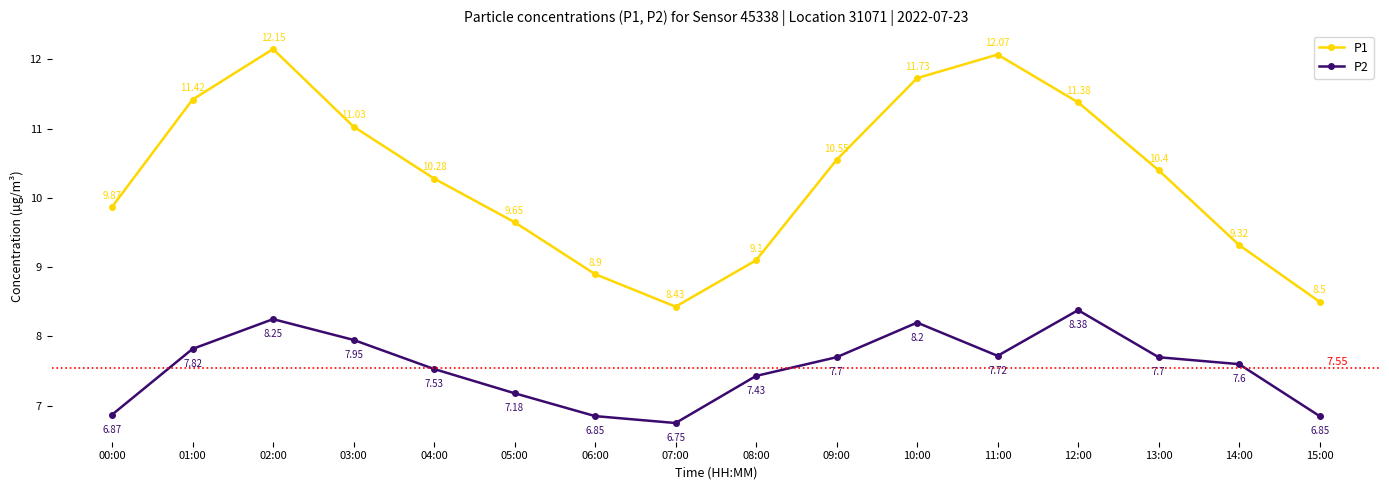

What is the label of the 14th point from the left?

13:00